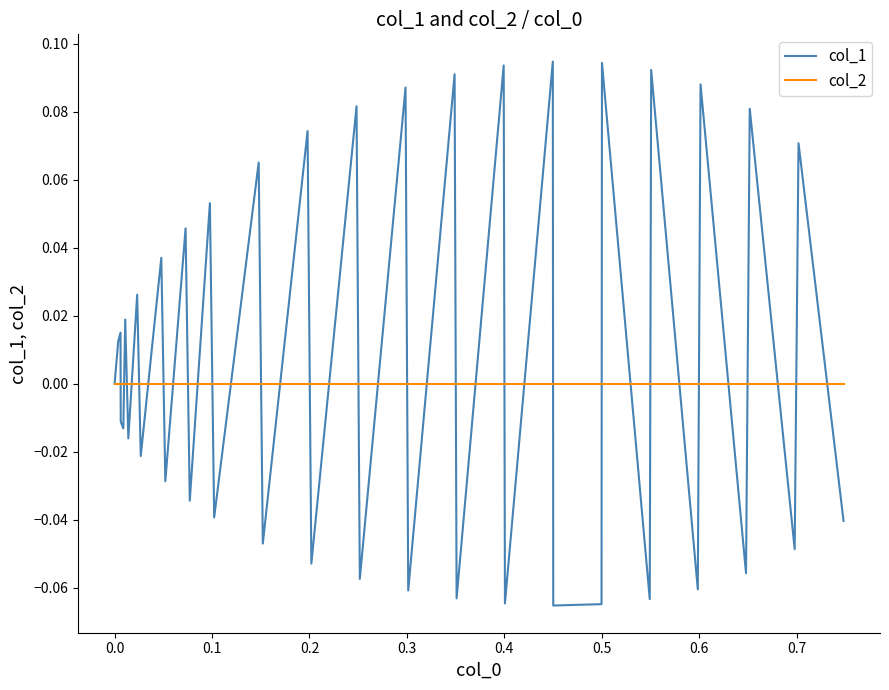

List the series in order of their overall mean, lowest first.

col_2, col_1